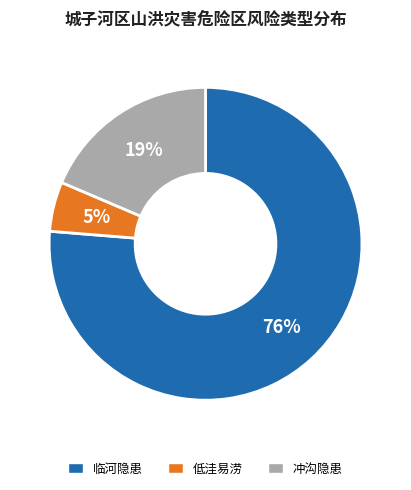

To the nearest percent, what percentage of the pie is 低洼易涝?

5%